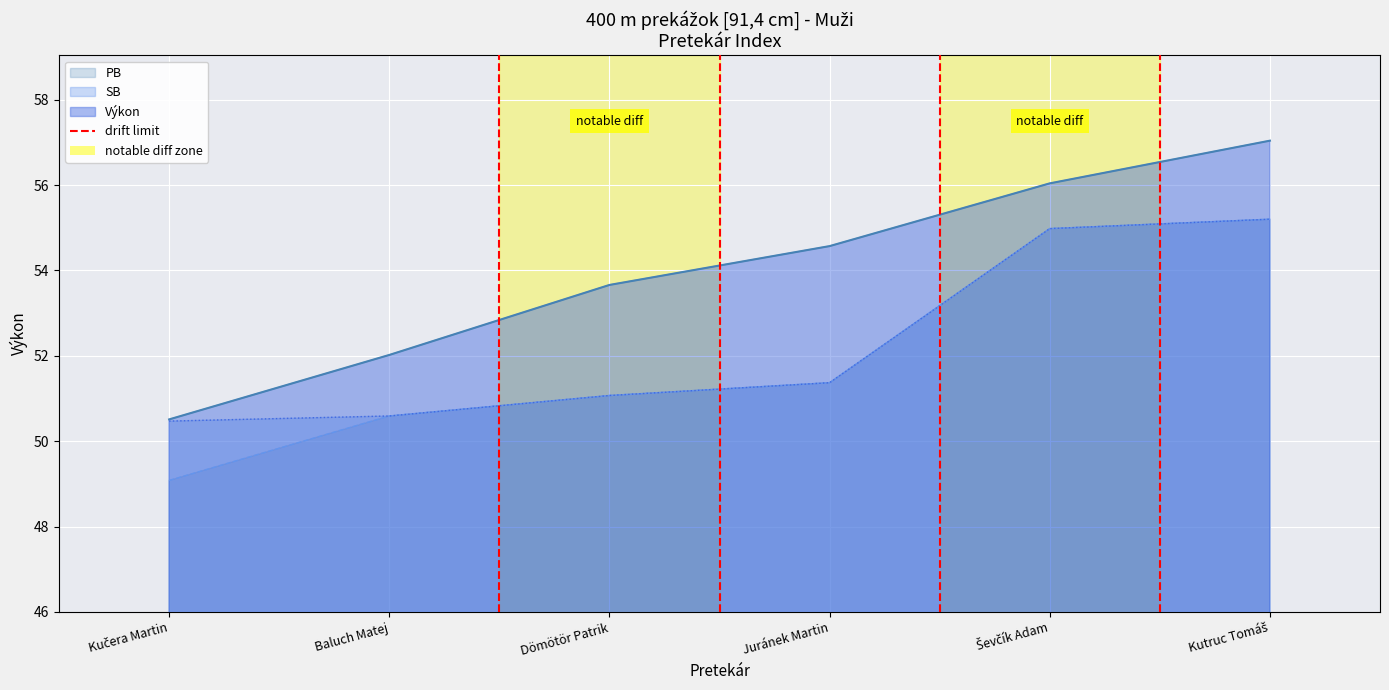

Reading left to right, list all the values displayed in this chart.

Výkon: Kučera Martin=50.5	Baluch Matej=52.0	Dömötör Patrik=53.7	Juránek Martin=54.6	Ševčík Adam=56.0	Kutruc Tomáš=57.0
PB: Kučera Martin=49.1	Baluch Matej=50.6	Dömötör Patrik=51.1	Juránek Martin=51.4	Ševčík Adam=55.0	Kutruc Tomáš=55.2
SB: Kučera Martin=50.5	Baluch Matej=50.6	Dömötör Patrik=51.1	Juránek Martin=51.4	Ševčík Adam=55.0	Kutruc Tomáš=55.2